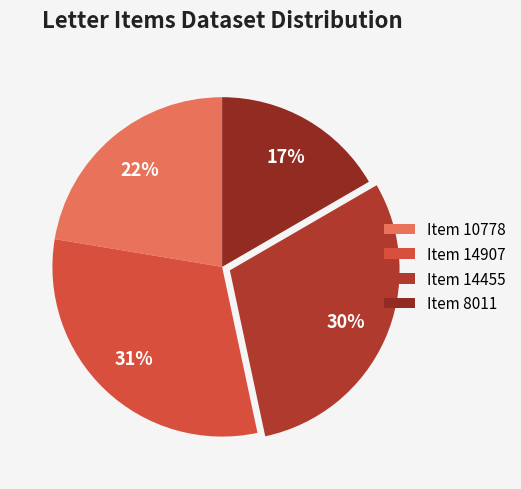

To the nearest percent, what is the difference between the largest and smallest slice percentages?

14%